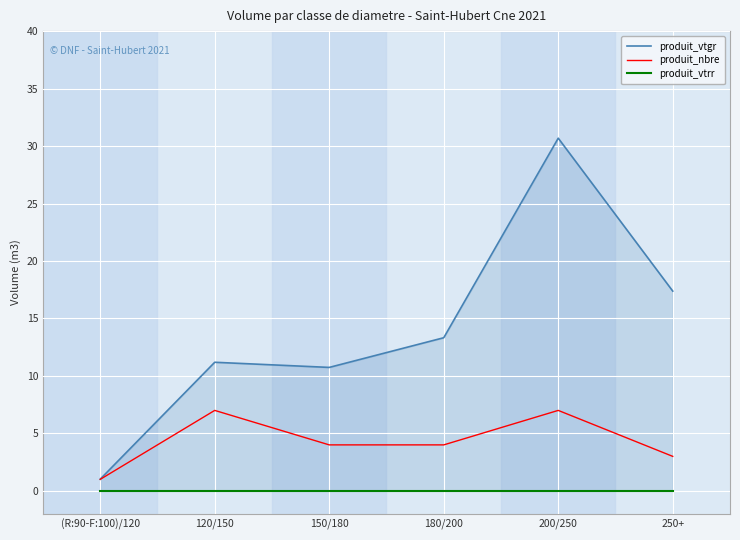

Does the chart display data point markers on the line(s)?

No